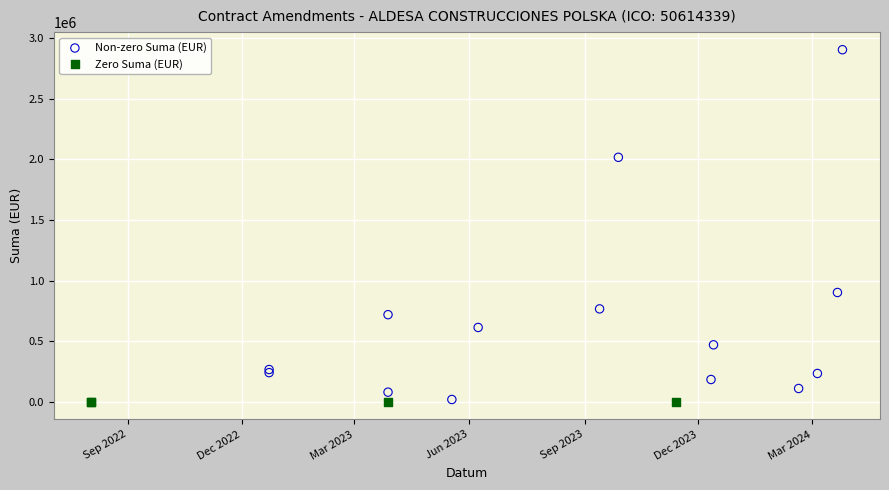

Which series contains the highest Y value?

Non-zero Suma (EUR)